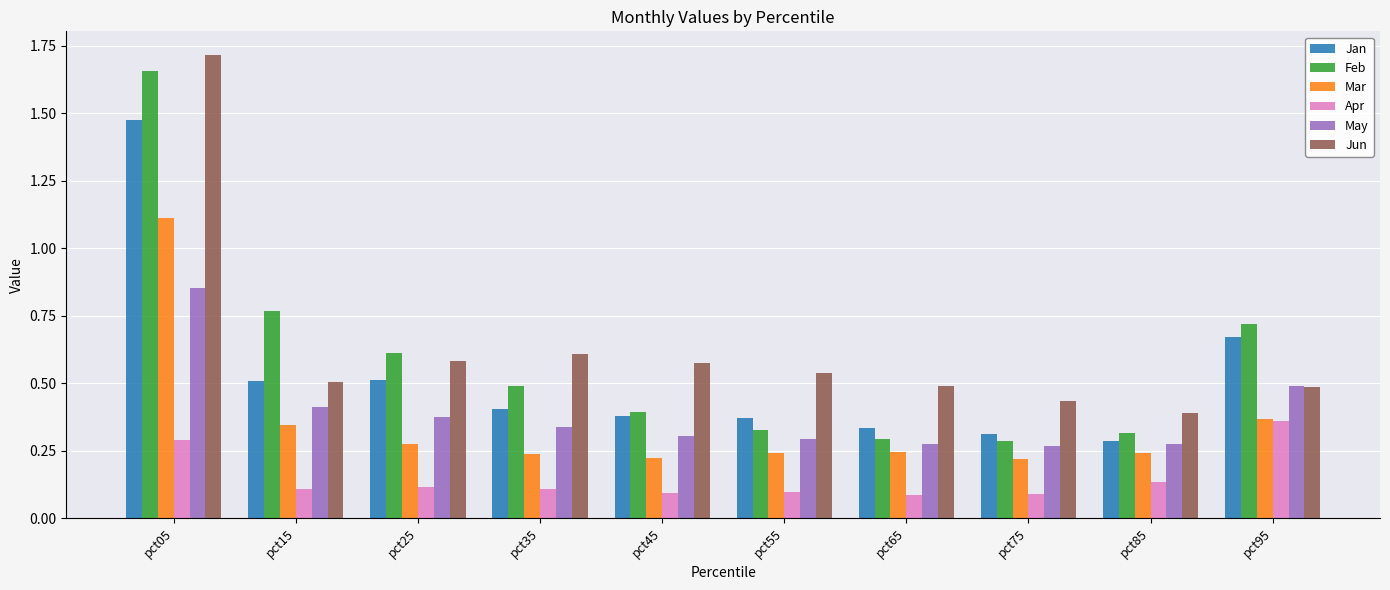

What is the sum of all May values?

3.9